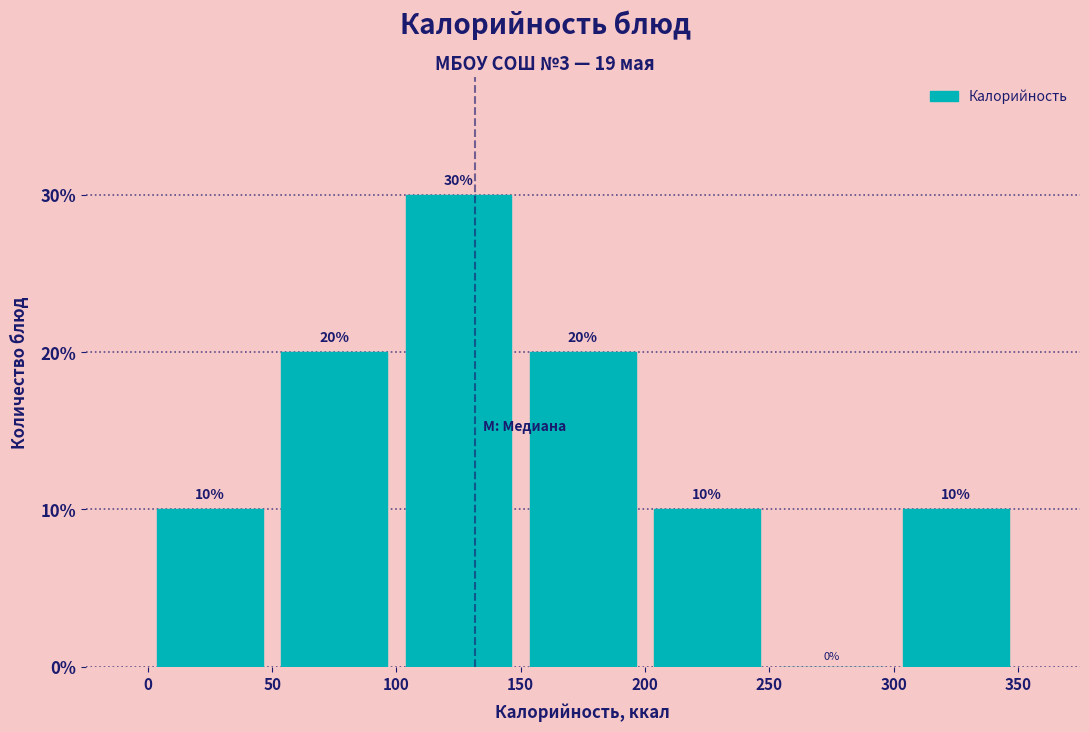

Over which range of the x-axis is the bar tallest?

100 to 150